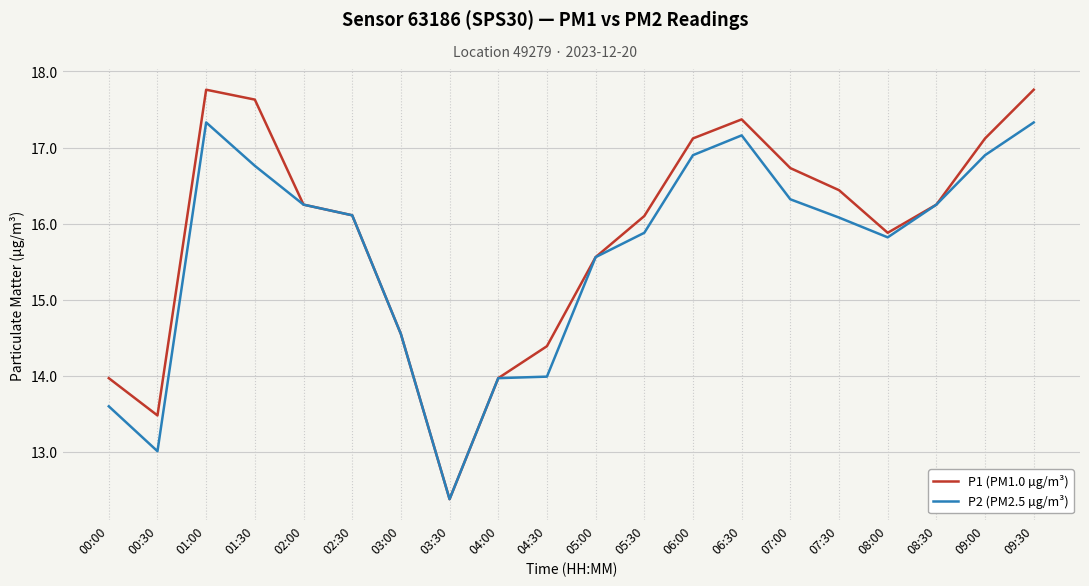

What is the sum of all P1 (PM1.0 µg/m³) values?

316.8